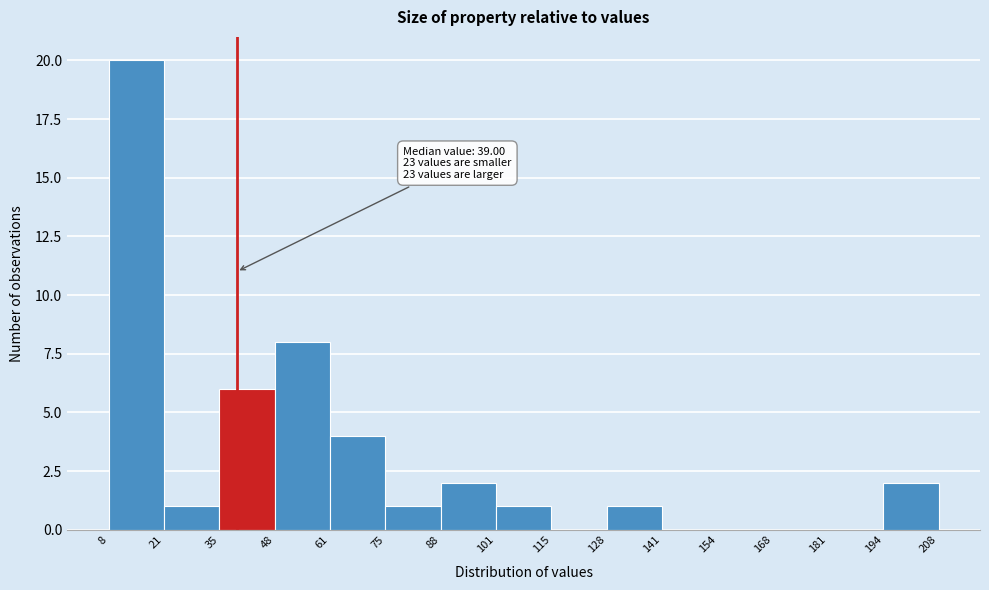

Which range on the x-axis has the tallest bar?

8 to 21